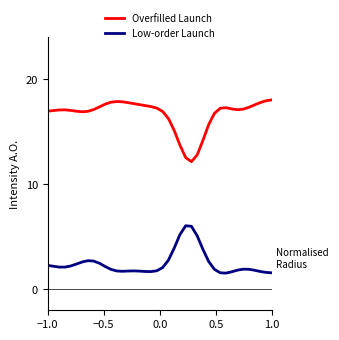

What is the maximum value shown in the chart?

18.1